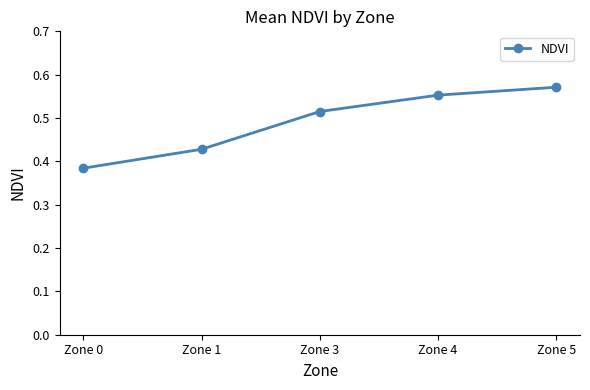

Where is the data nearest to the value 0?

Zone 0